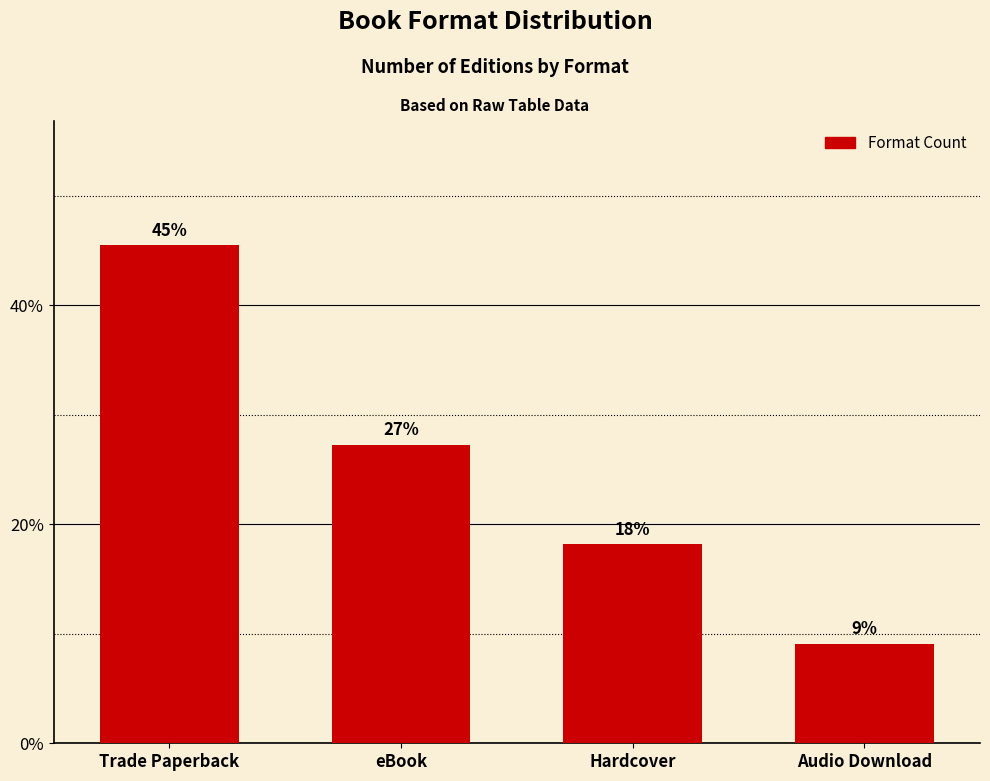

Are the bars horizontal?

No